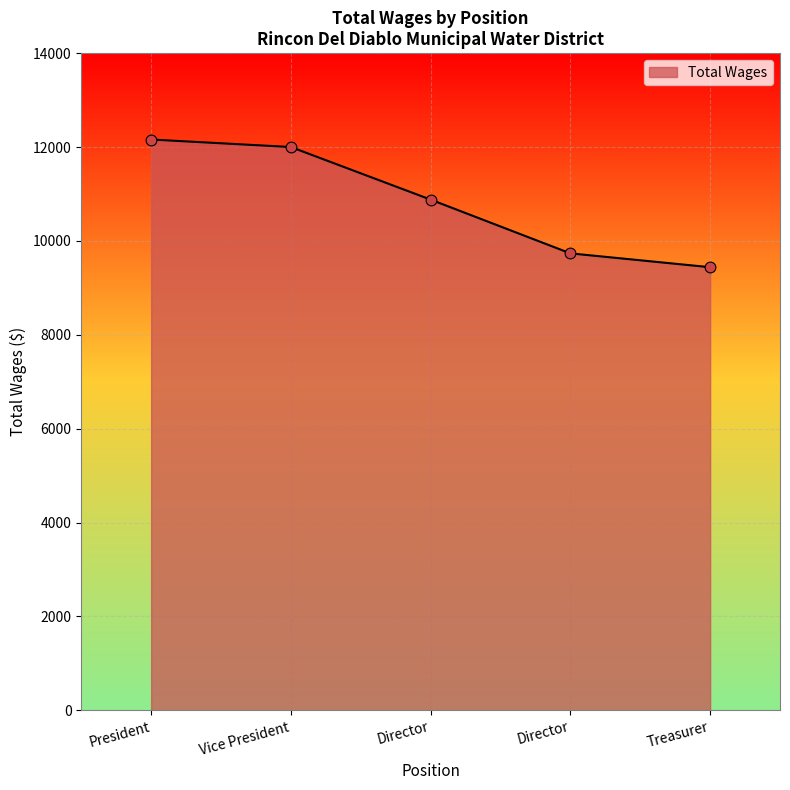

What is the ratio of the value at Treasurer to the value at President?

0.8